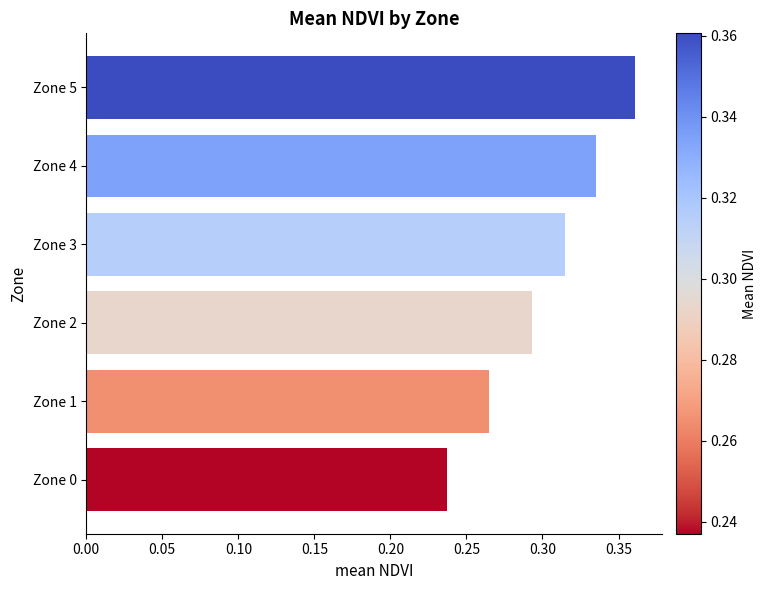

How many values are between 0 and 1?

6